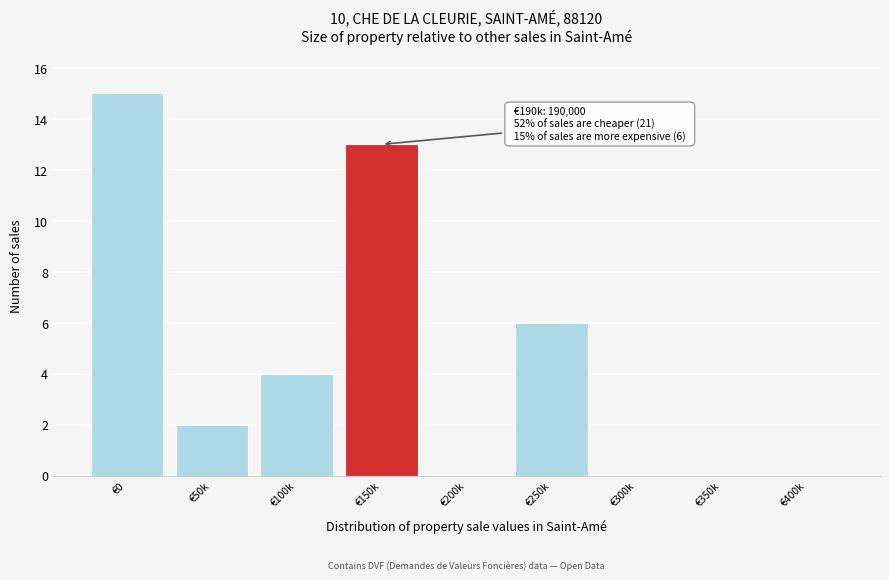

Reading left to right, what are all the values shown in this chart?

€0=15	€50k=2	€100k=4	€150k=13	€200k=0	€250k=6	€300k=0	€350k=0	€400k=0